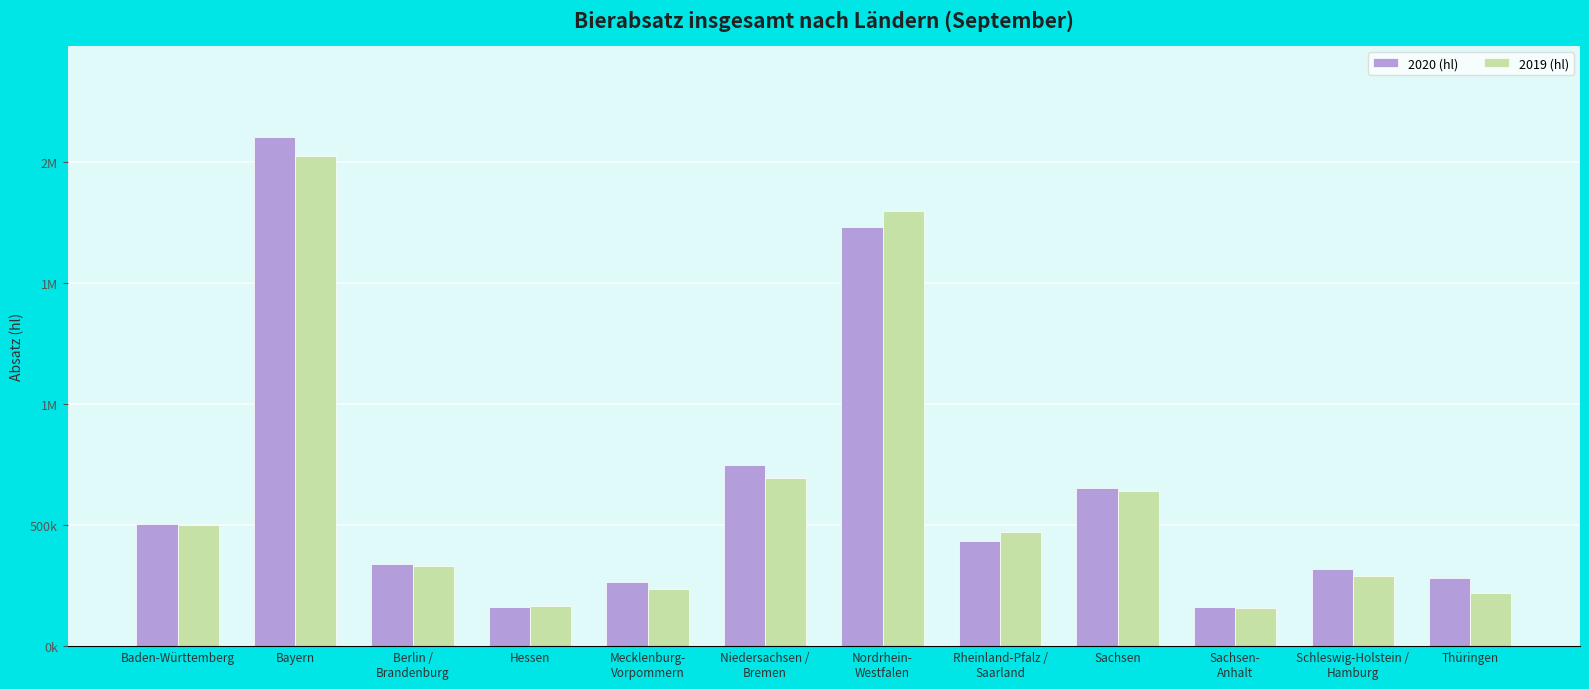

What value does the 2020 (hl) series have at Sachsen-
Anhalt?

161263.4